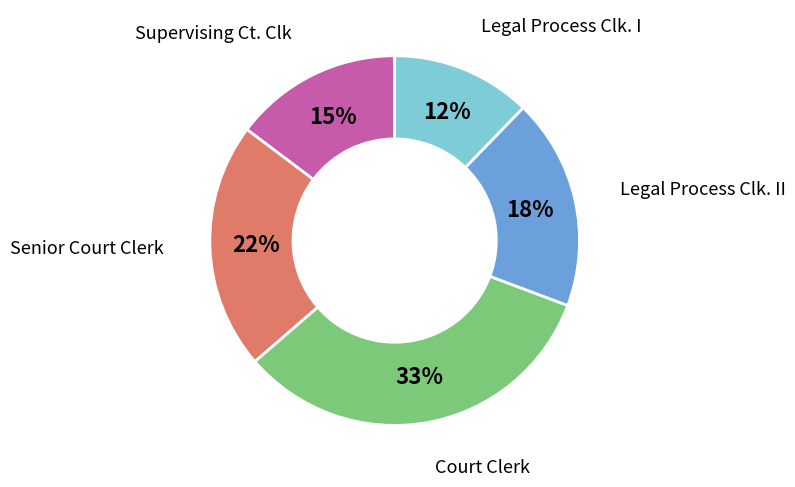

Is there any slice that represents more than half of the pie?

No